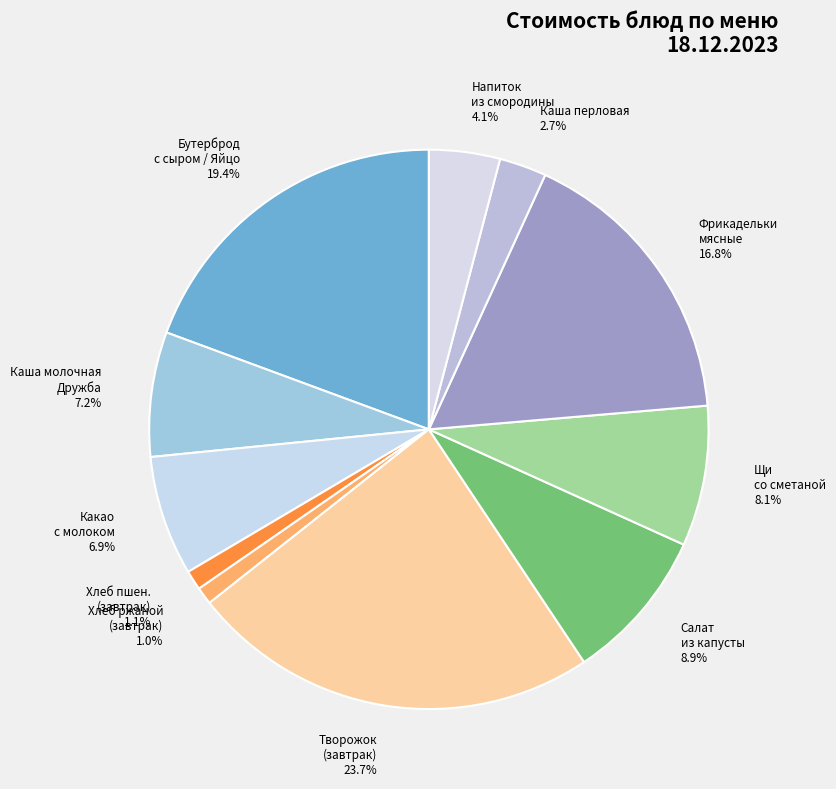

What percentage do Каша молочная Дружба 7.2% and Бутерброд с сыром / Яйцо 19.4% together represent?

26.6%